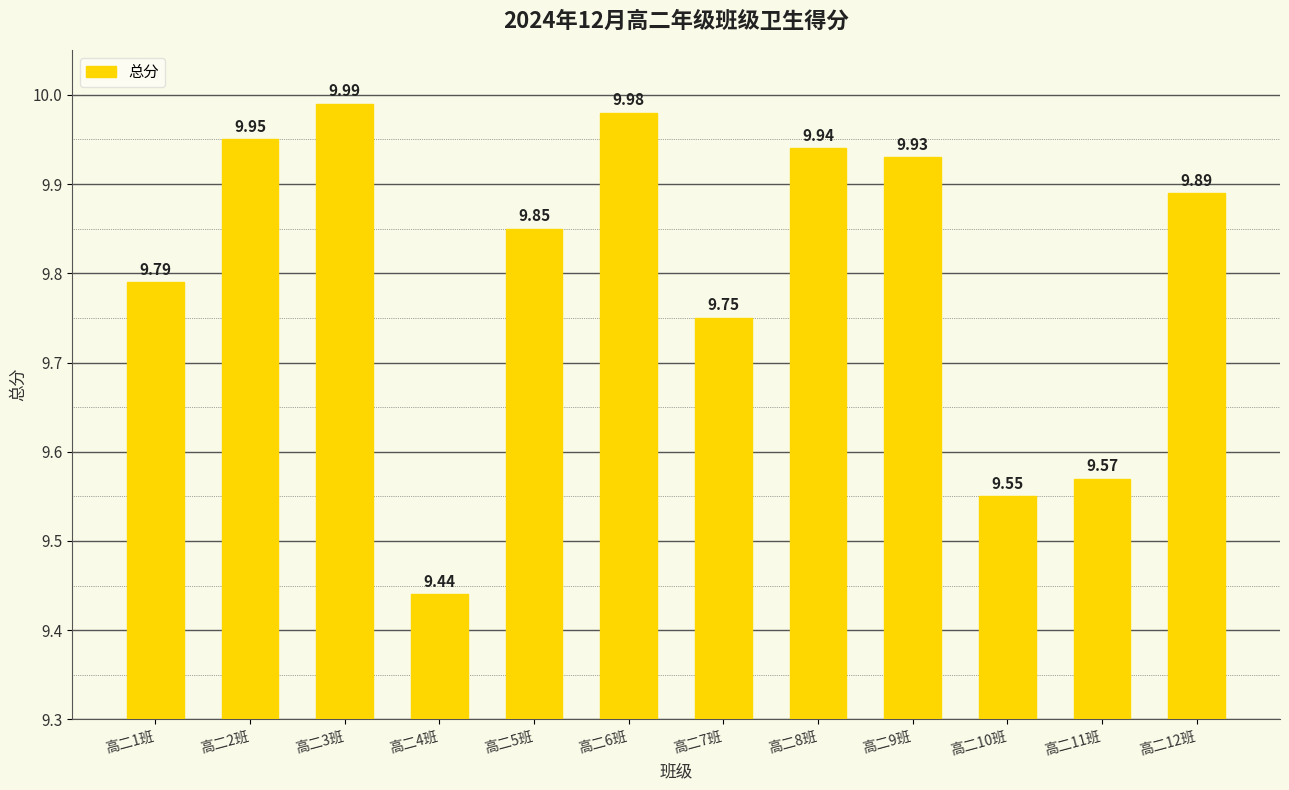

What is the label of the 11th bar from the left?

高二11班